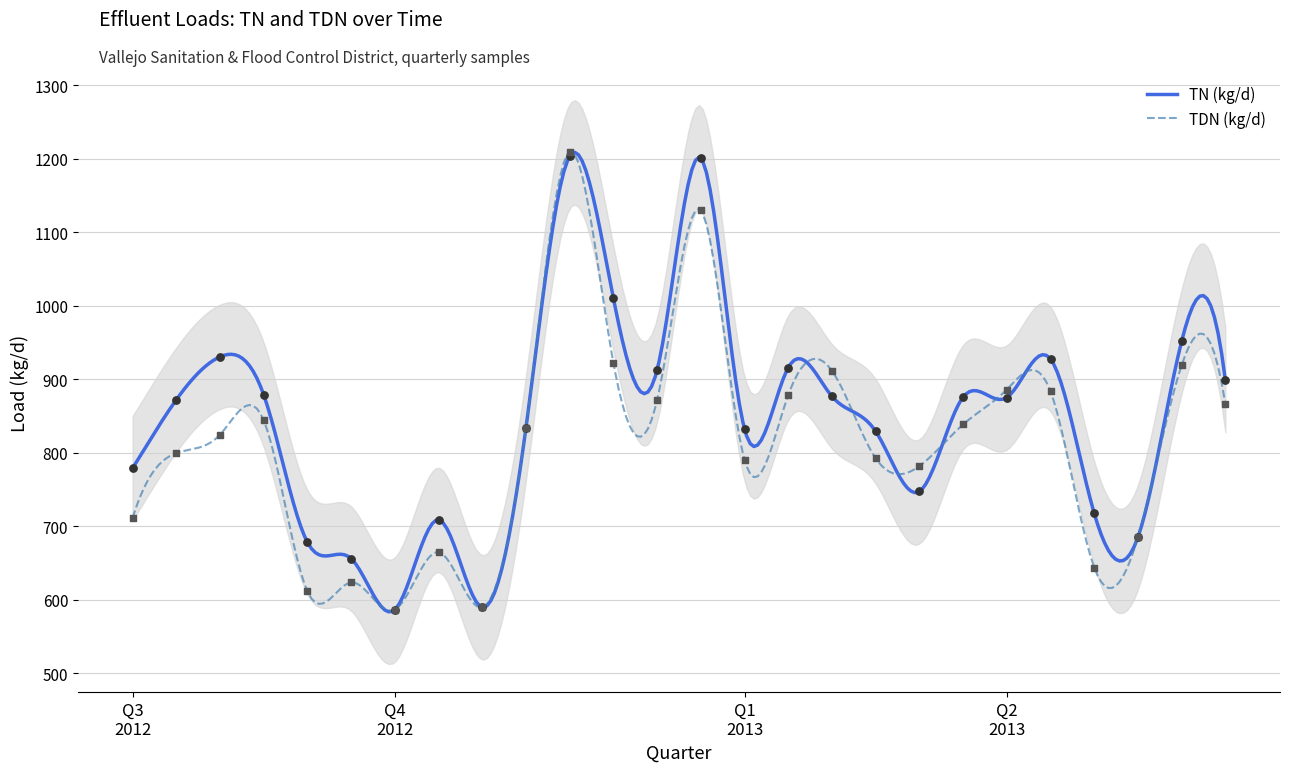

Is the value of TDN (kg/d) at Q2 2013 greater than the value of TN (kg/d) at Q1 2013?

Yes